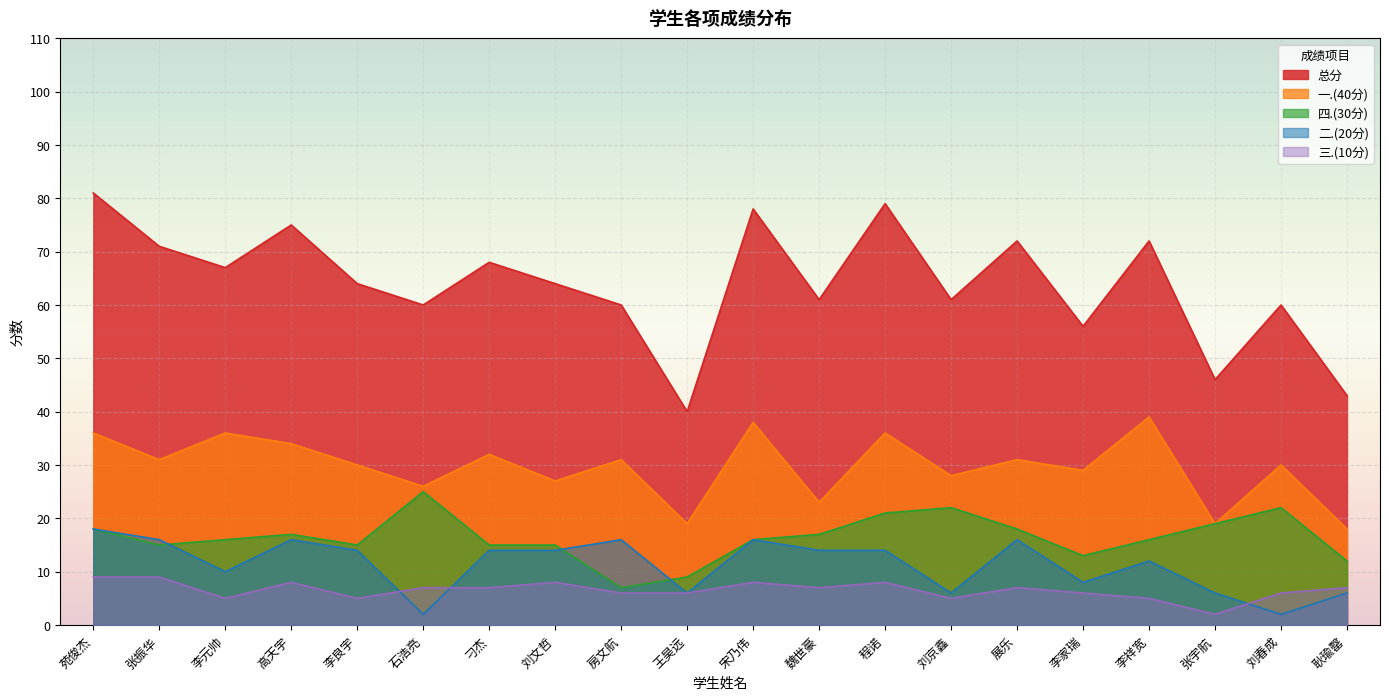

What is the sum of the 总分 values at 高天宇 and 李祥宽?

147